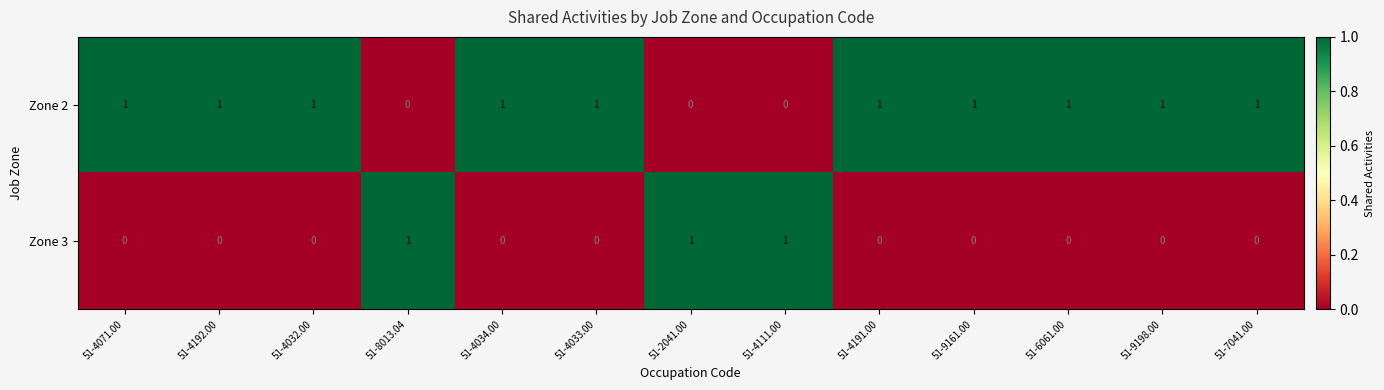

Count the number of data series in this chart.

2